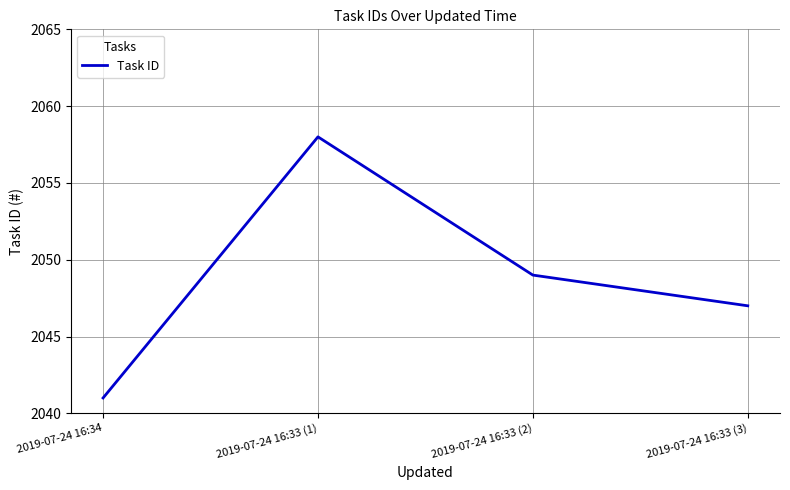

Count the values in the range 2047 to 2058.

3